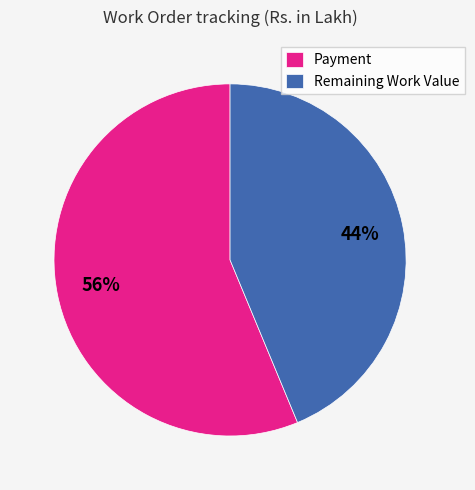

Which slice is the smallest?

Remaining Work Value